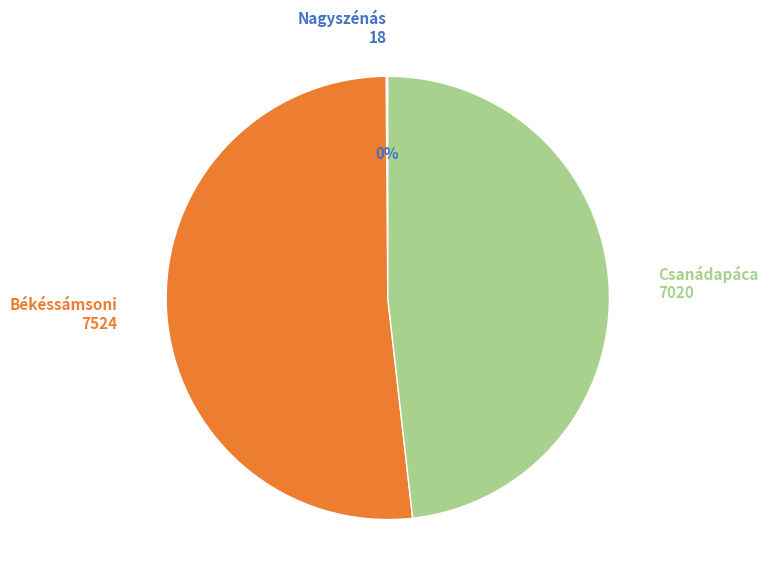

To the nearest percent, what is the combined percentage of Békéssámsoni 7524 and Csanádapáca 7020?

100%